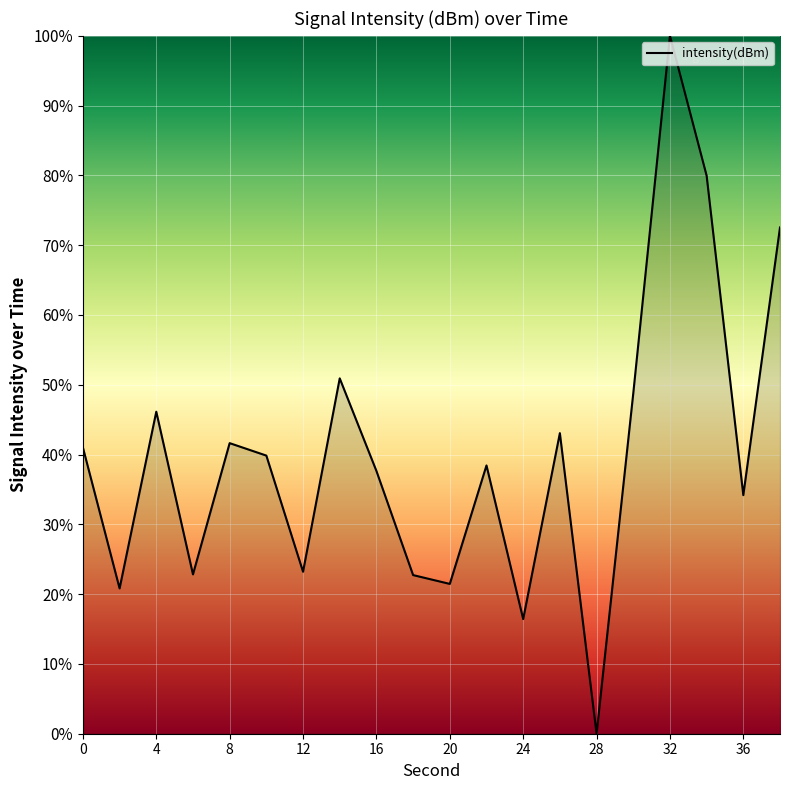

What is the maximum value shown in the chart?

100.0